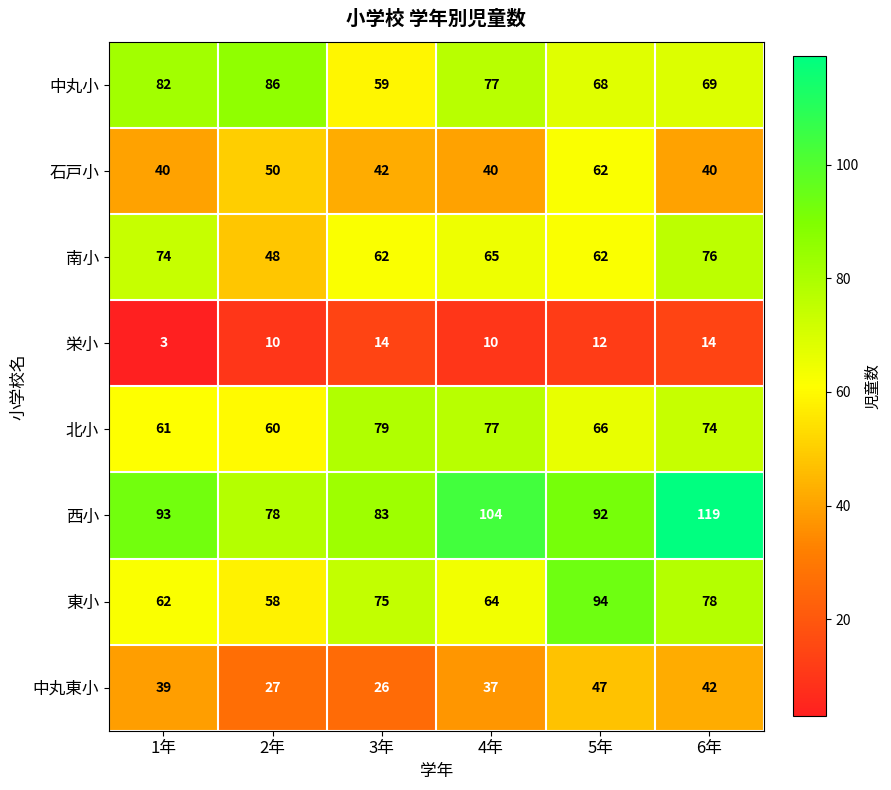

List the series in order of their peak value, lowest first.

栄小, 中丸東小, 石戸小, 南小, 北小, 中丸小, 東小, 西小